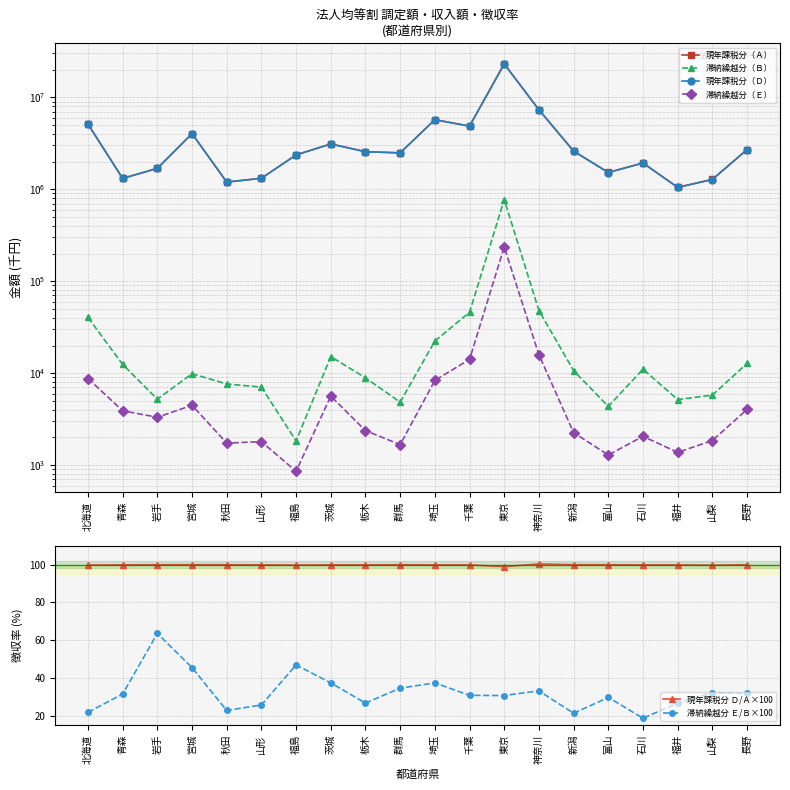

Reading right to left, transcribe all the data shown in this chart.

現年課税分（Ａ）: 2703954.0	1280699.0	1049464.0	1930318.0	1523197.0	2601009.0	7309048.0	23183220.0	4866608.0	5709050.0	2487015.0	2562994.0	3110622.0	2366719.0	1317512.0	1197952.0	4031839.0	1689020.0	1312970.0	5117994.0
滞納繰越分（Ｂ）: 12756.0	5778.0	5170.0	11052.0	4355.0	10668.0	47980.0	771375.0	45949.0	22372.0	4846.0	8913.0	15134.0	1833.0	7056.0	7641.0	9875.0	5220.0	12438.0	40411.0
現年課税分（Ｄ）: 2700574.0	1276144.0	1047668.0	1927355.0	1521456.0	2598821.0	7330975.0	22918689.0	4855722.0	5697632.0	2484528.0	2558293.0	3103320.0	2359665.0	1315534.0	1196703.0	4027404.0	1686936.0	1310888.0	5101105.0
滞納繰越分（Ｅ）: 4039.0	1854.0	1377.0	2060.0	1290.0	2260.0	15876.0	235770.0	14125.0	8345.0	1672.0	2375.0	5640.0	858.0	1803.0	1737.0	4480.0	3317.0	3909.0	8757.0
現年課税分 Ｄ/Ａ×100: 99.9	99.6	99.8	99.8	99.9	99.9	100.3	98.9	99.8	99.8	99.9	99.8	99.8	99.7	99.8	99.9	99.9	99.9	99.8	99.7
滞納繰越分 Ｅ/Ｂ×100: 31.7	32.1	26.6	18.6	29.6	21.2	33.1	30.6	30.7	37.3	34.5	26.6	37.3	46.8	25.6	22.7	45.4	63.5	31.4	21.7